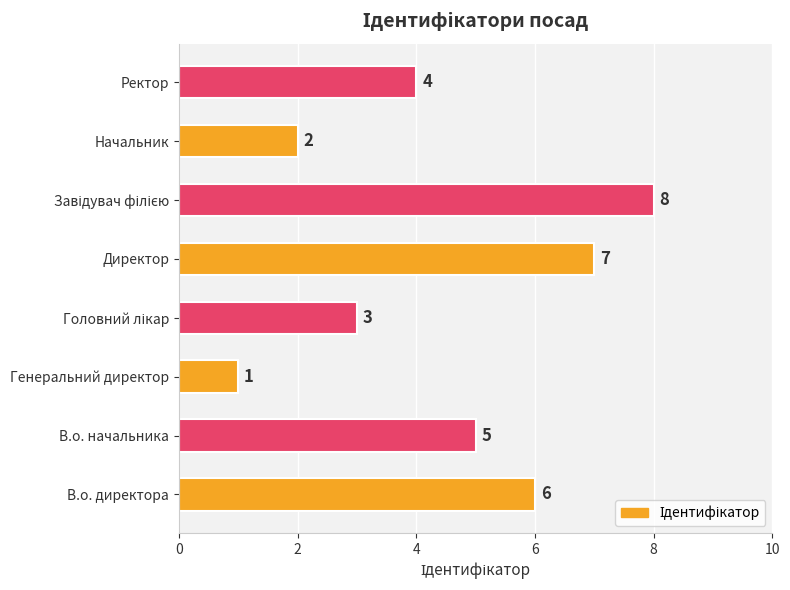

Which has a higher value, Директор or Генеральний директор?

Директор